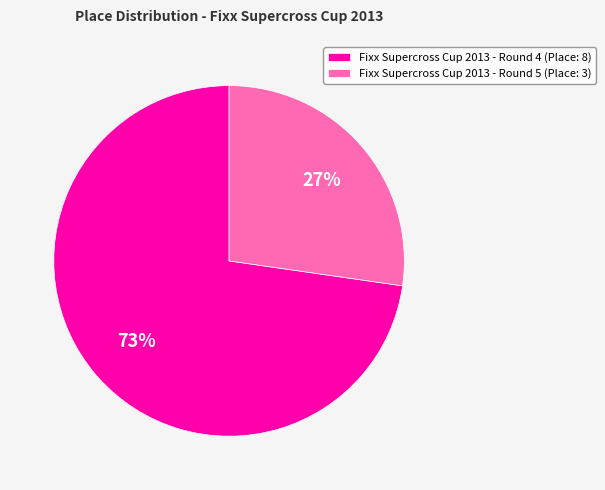

Rank the categories by value from highest to lowest.

Fixx Supercross Cup 2013 - Round 4, Fixx Supercross Cup 2013 - Round 5